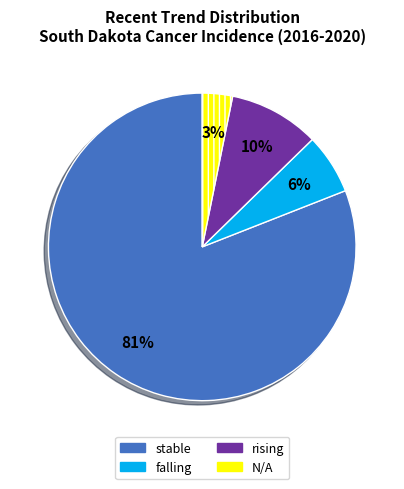

Does any single category account for the majority?

Yes